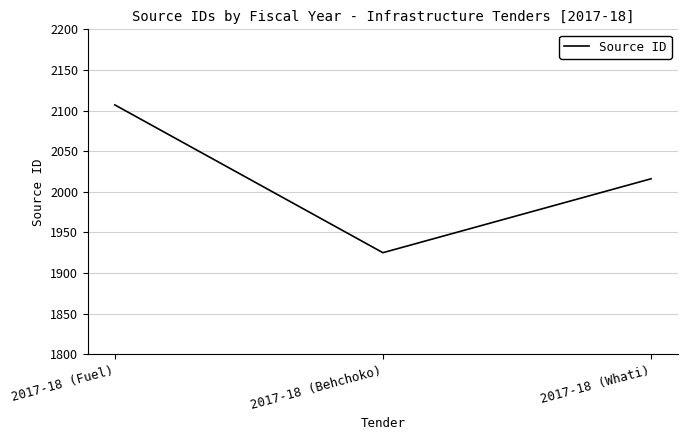

At which category does the chart reach its peak across all series?

2017-18 (Fuel)